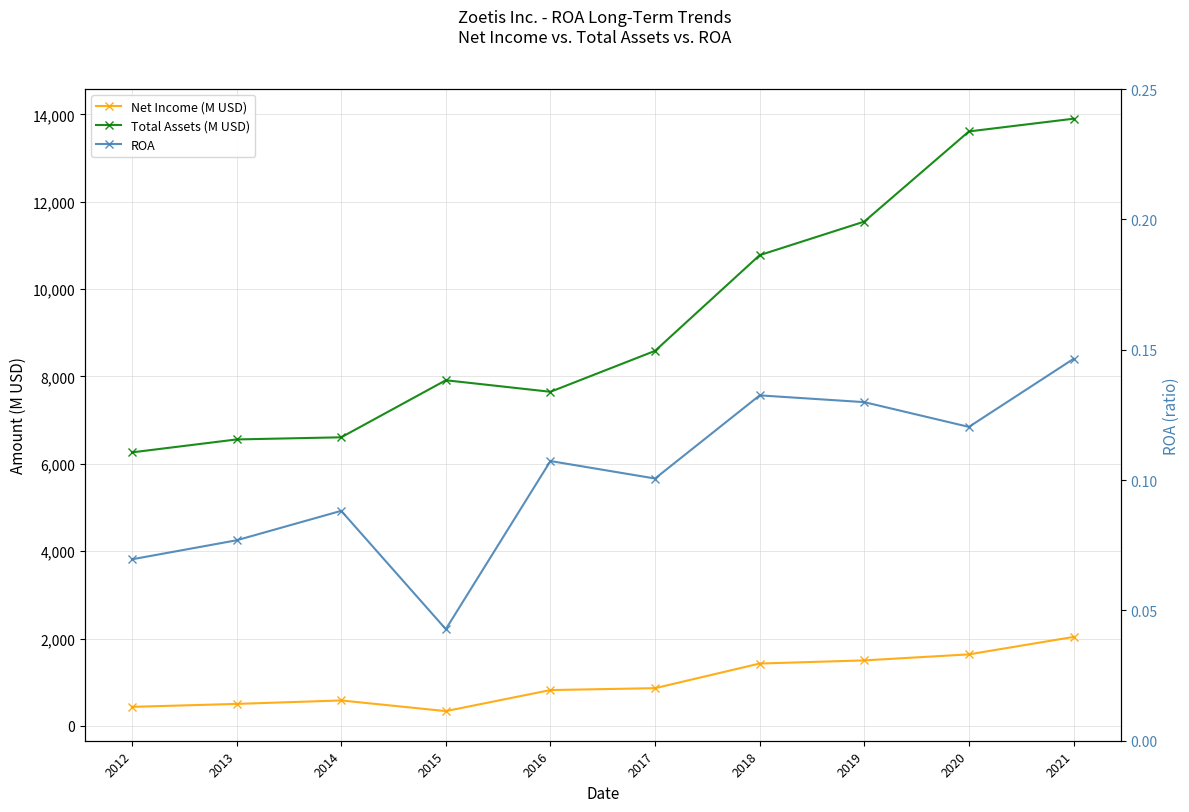

Reading right to left, what are all the values shown in this chart?

Net Income (M USD): 2021=2037.0	2020=1638.0	2019=1500.0	2018=1428.0	2017=864.0	2016=821.0	2015=339.0	2014=583.0	2013=504.0	2012=436.0
Total Assets (M USD): 2021=13900.0	2020=13609.0	2019=11545.0	2018=10777.0	2017=8586.0	2016=7649.0	2015=7913.0	2014=6607.0	2013=6558.0	2012=6262.0
ROA: 2021=0.1	2020=0.1	2019=0.1	2018=0.1	2017=0.1	2016=0.1	2015=0.0	2014=0.1	2013=0.1	2012=0.1